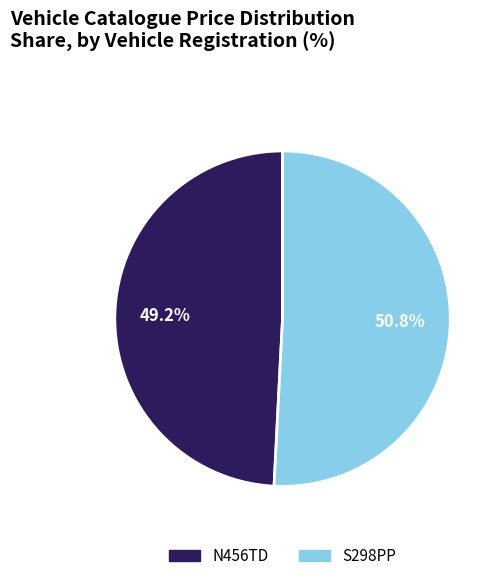

Rank the categories by value from highest to lowest.

S298PP, N456TD